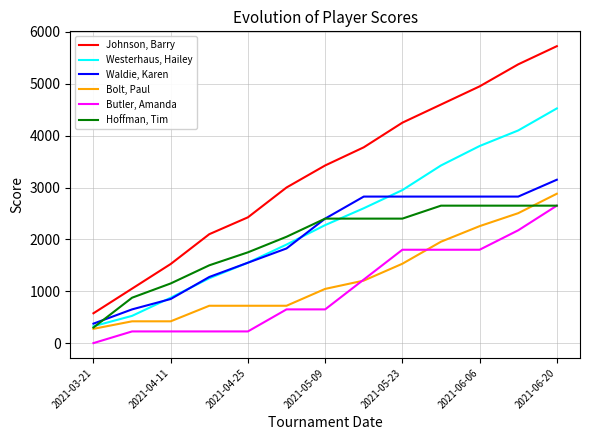

True or false: Johnson, Barry and Westerhaus, Hailey intersect in this chart.

False